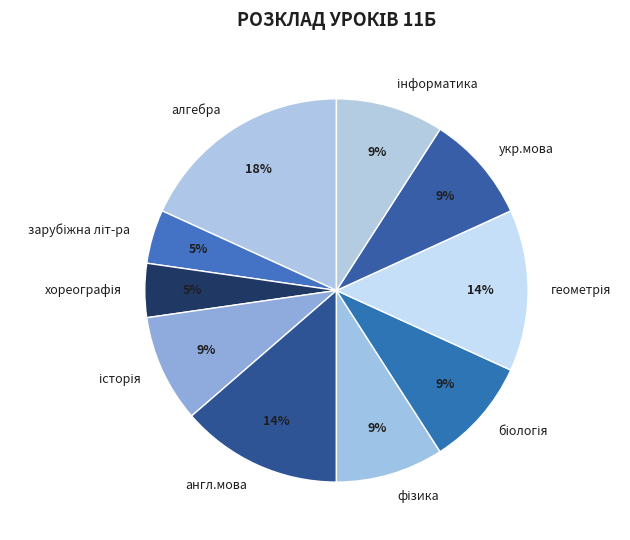

Combined, do укр.мова and англ.мова account for over 50%?

No